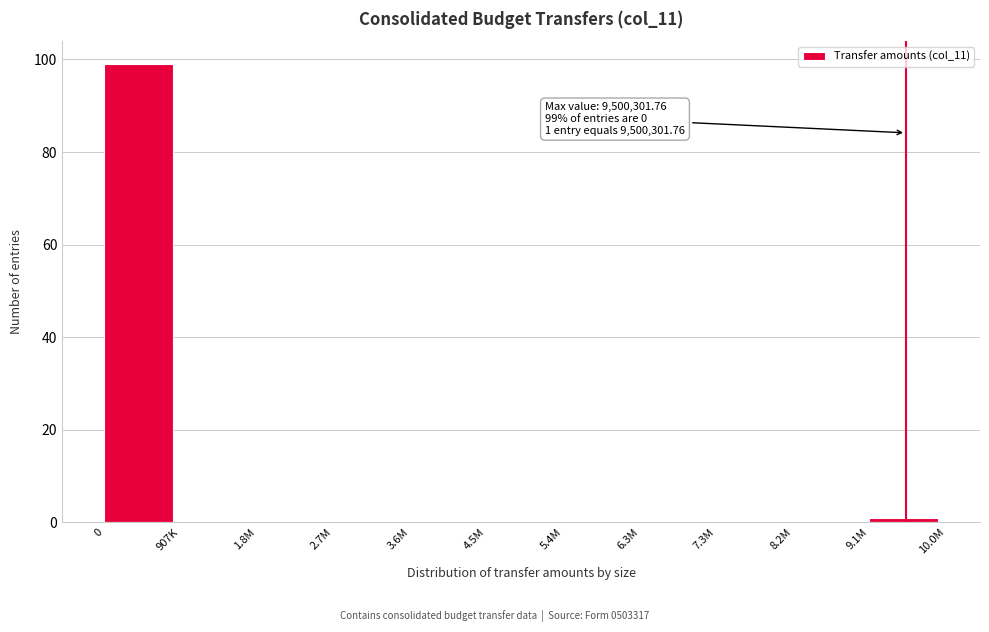

Reading left to right, what are all the values shown in this chart?

0=99	907K=0	1.8M=0	2.7M=0	3.6M=0	4.5M=0	5.4M=0	6.3M=0	7.3M=0	8.2M=0	9.1M=1